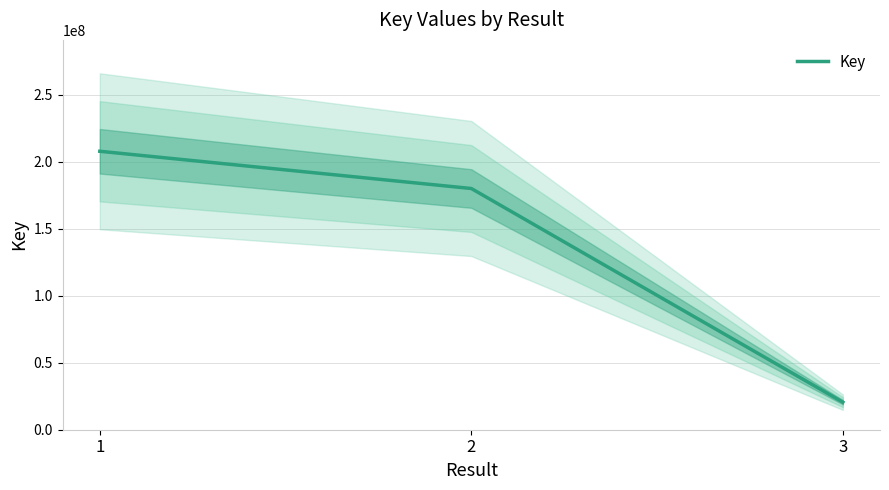

Rank the categories by value from lowest to highest.

3, 2, 1